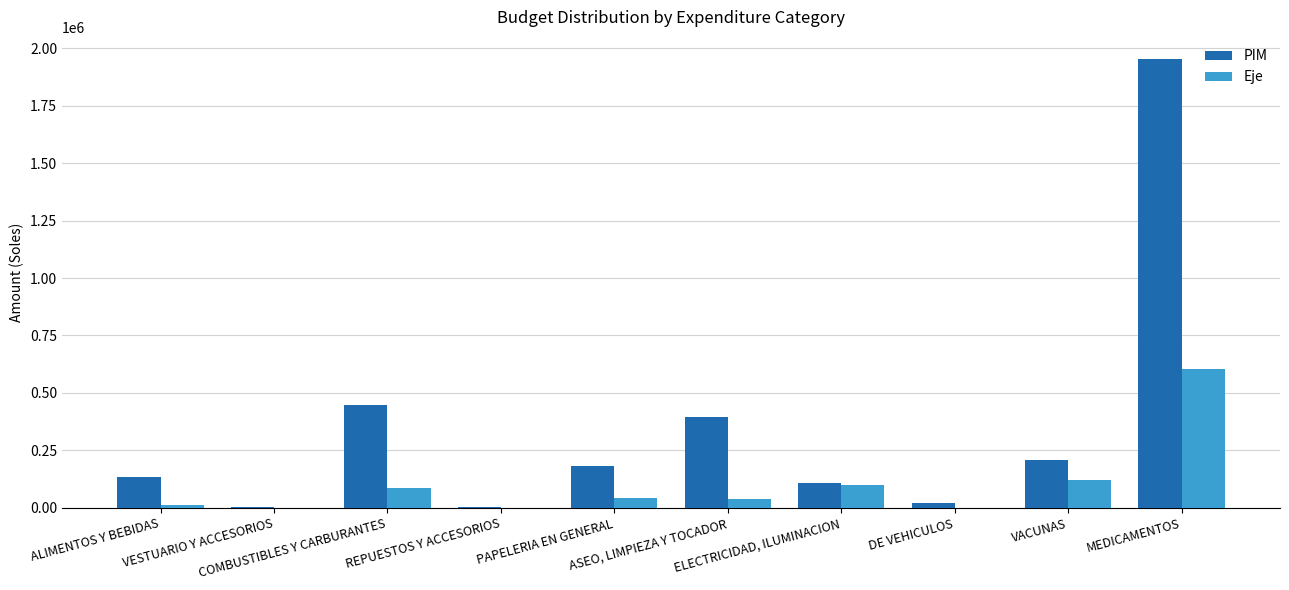

Which series has the largest total across all categories?

PIM